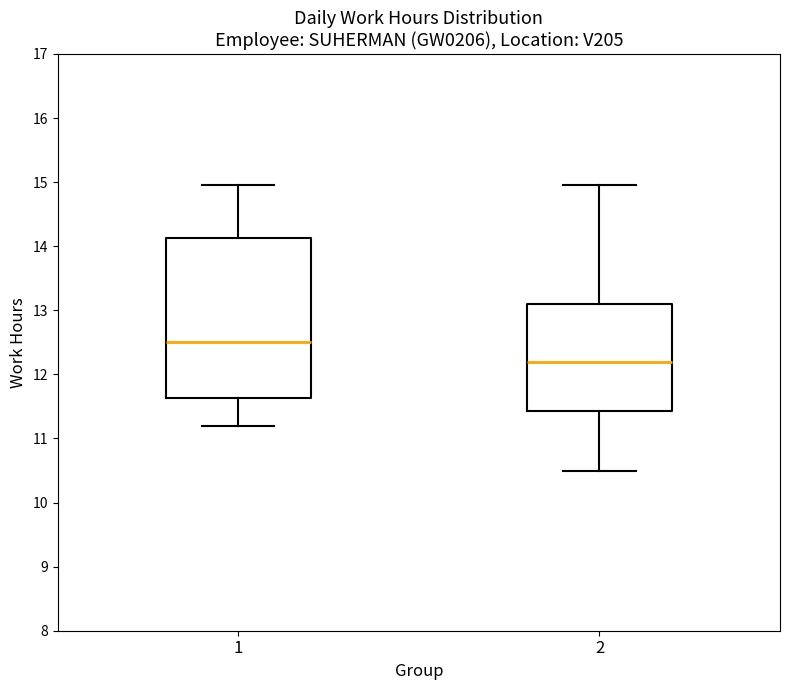

Where does the upper whisker of the box at x = 1 end on the y-axis? The values are not printed on the chart, so give them approximately, as read against the axis.

15.0